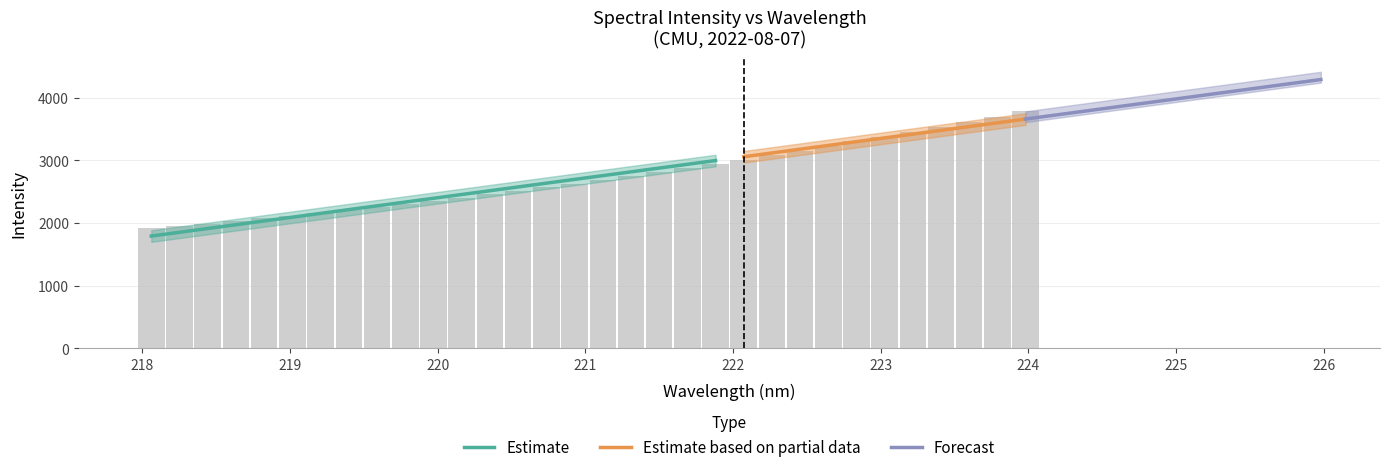

List the labels in order of value, smallest first.

218.0596, 218.2508, 218.442, 218.6332, 218.8244, 219.0156, 219.2067, 219.3979, 219.589, 219.7801, 219.9712, 220.1623, 220.3533, 220.5444, 220.7354, 220.9264, 221.1174, 221.3083, 221.4993, 221.6902, 221.8812, 222.0721, 222.263, 222.4538, 222.6447, 222.8355, 223.0264, 223.2172, 223.408, 223.5987, 223.7895, 223.9802